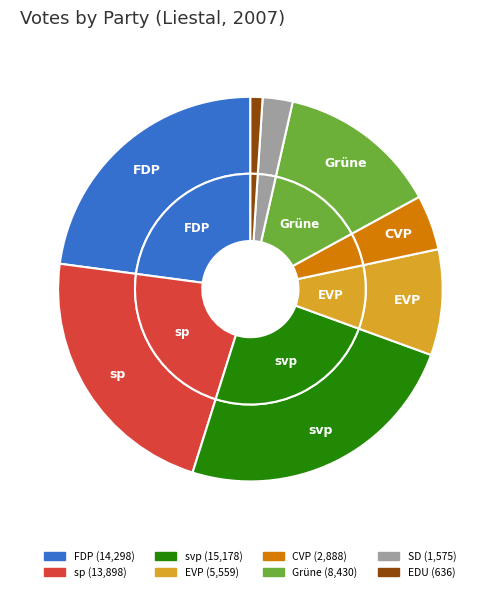

Between CVP and SD, which is larger?

CVP